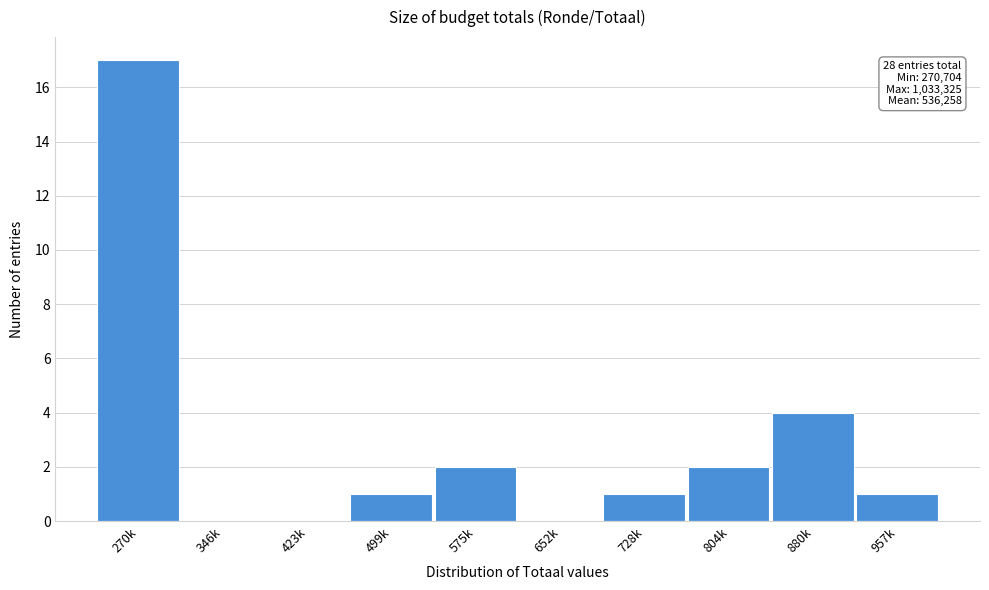

Reading left to right, transcribe all the data shown in this chart.

270k=17	346k=0	423k=0	499k=1	575k=2	652k=0	728k=1	804k=2	880k=4	957k=1